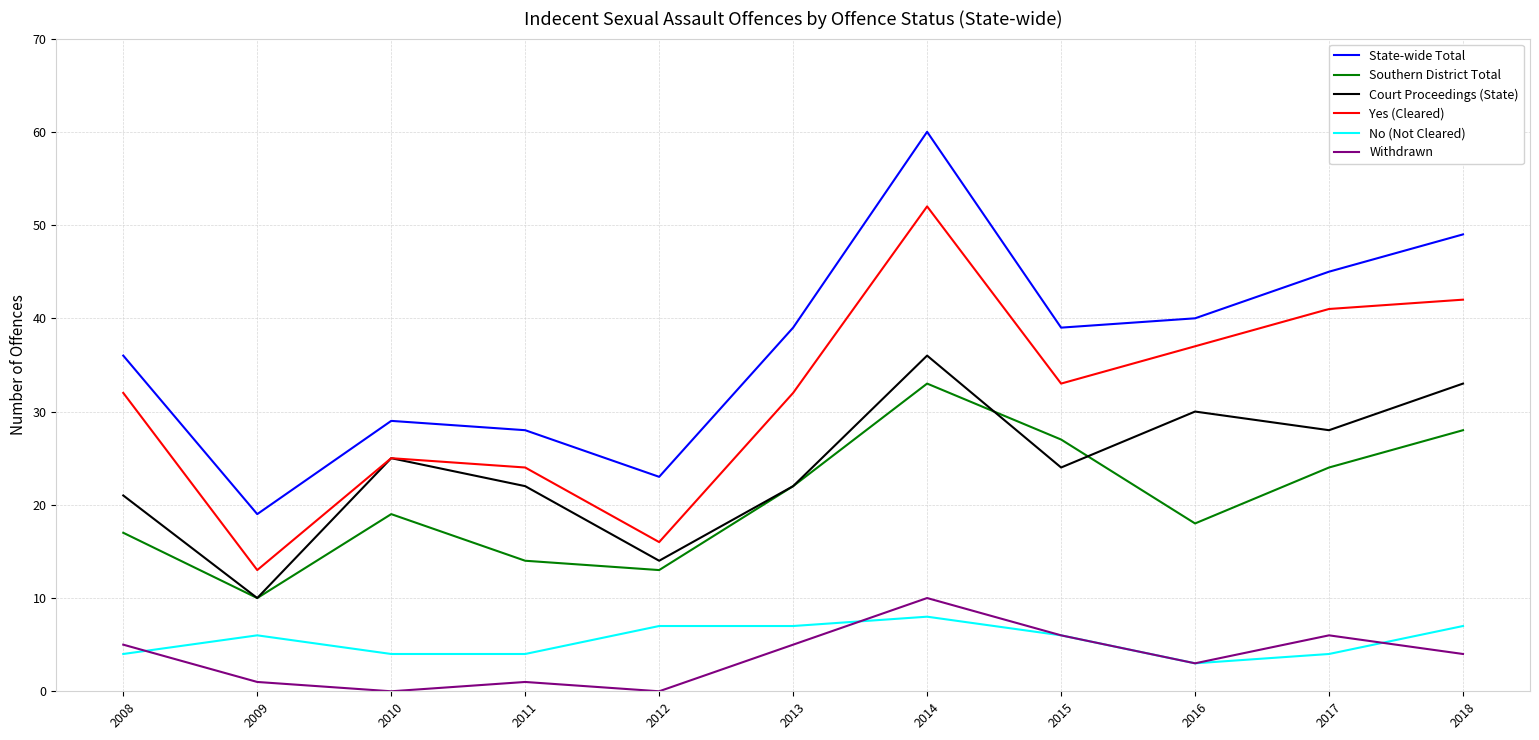

At which label is Southern District Total closest to 21?

2013